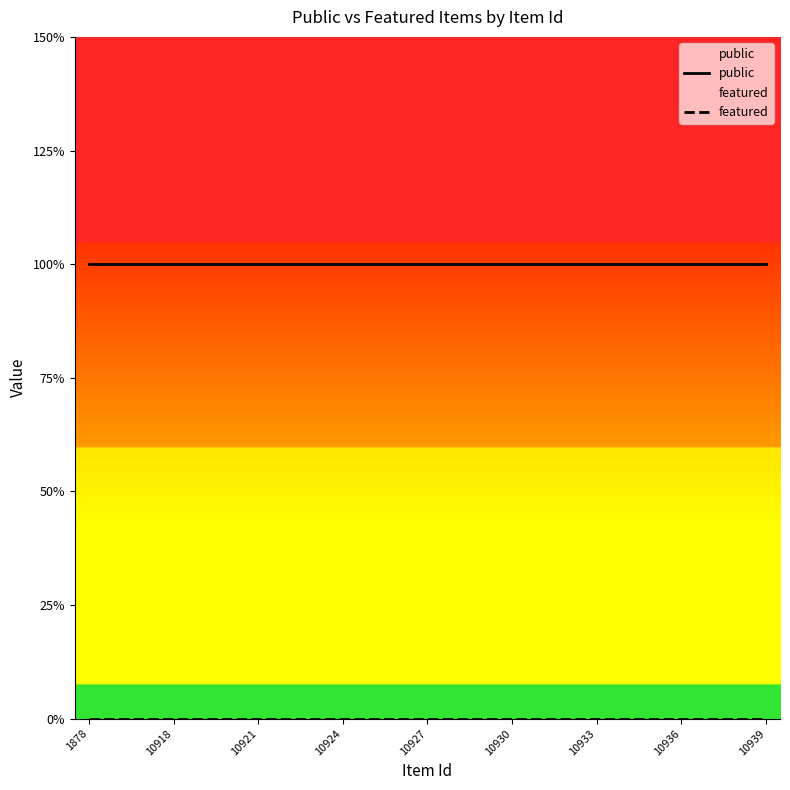

Which series has the largest total across all categories?

public